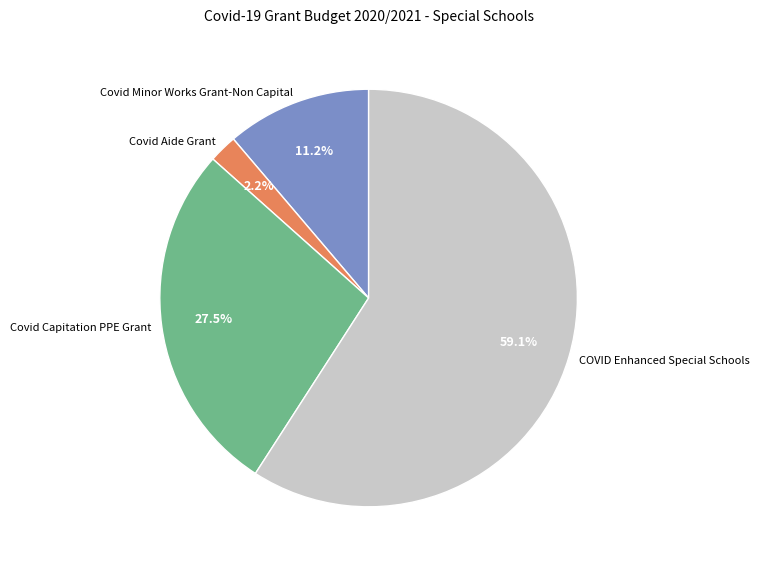

What percentage do COVID Enhanced Special Schools and Covid Aide Grant together represent?

61.3%